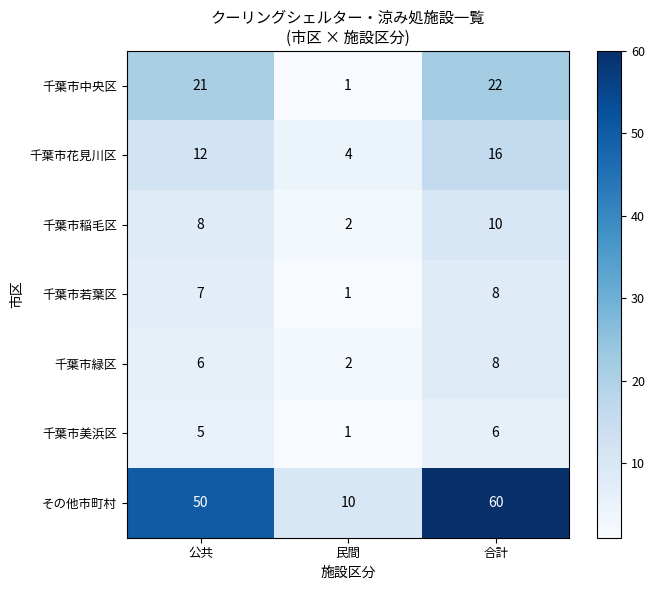

Reading right to left, list all the values displayed in this chart.

千葉市中央区: 合計=22	民間=1	公共=21
千葉市花見川区: 合計=16	民間=4	公共=12
千葉市稲毛区: 合計=10	民間=2	公共=8
千葉市若葉区: 合計=8	民間=1	公共=7
千葉市緑区: 合計=8	民間=2	公共=6
千葉市美浜区: 合計=6	民間=1	公共=5
その他市町村: 合計=60	民間=10	公共=50